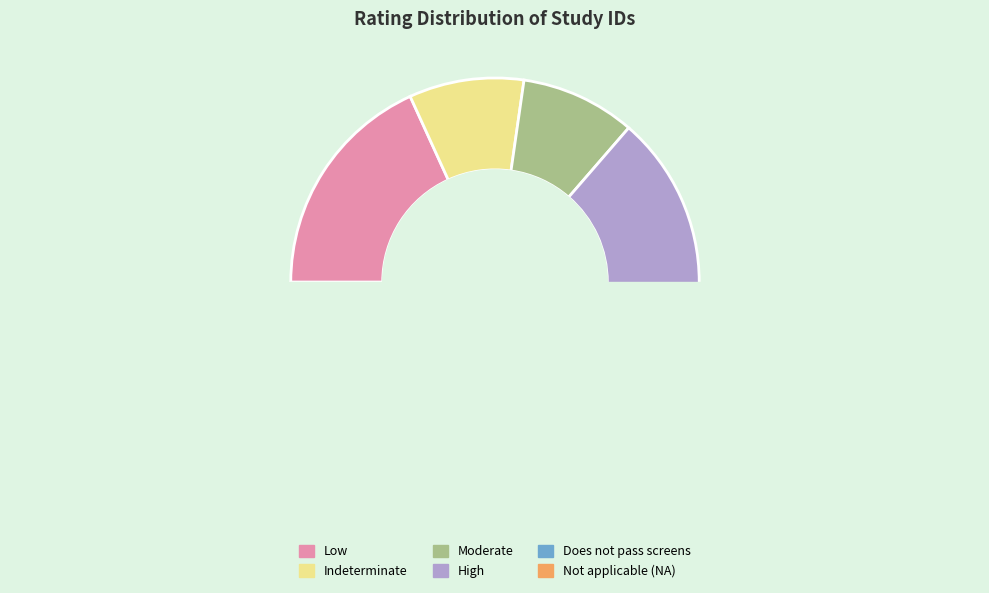

What is the change in value from Indeterminate to High?

+1